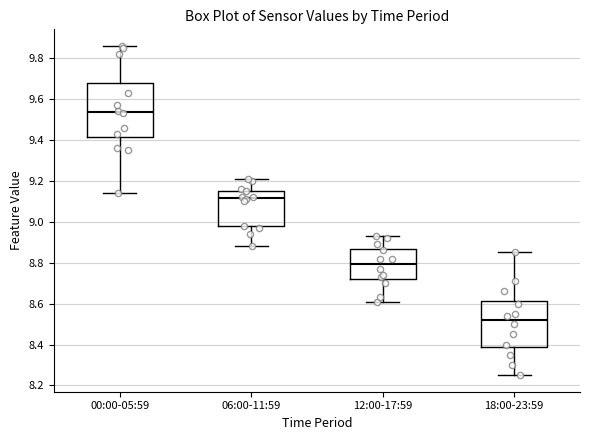

Where is the lower edge of the box for 12:00-17:59 on the y-axis? The values are not printed on the chart, so give them approximately, as read against the axis.

8.72